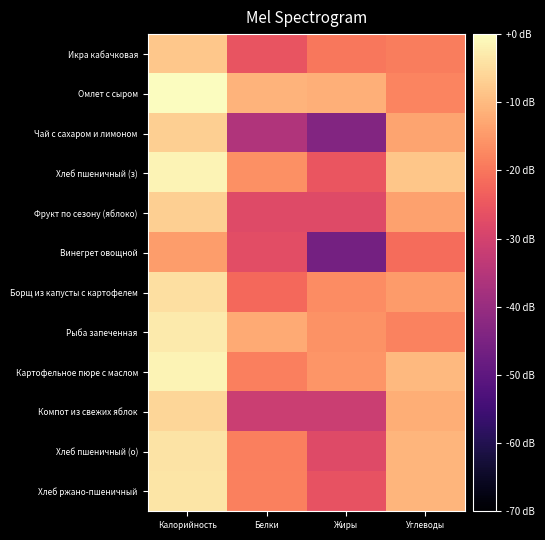

Which series changed the most between Белки and Углеводы?

Чай с сахаром и лимоном